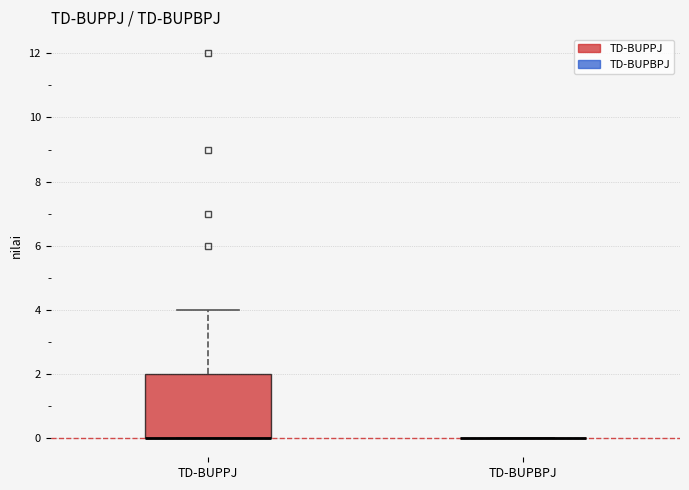

Comparing the boxes themselves (not the whiskers), which one is the tallest?

TD-BUPPJ